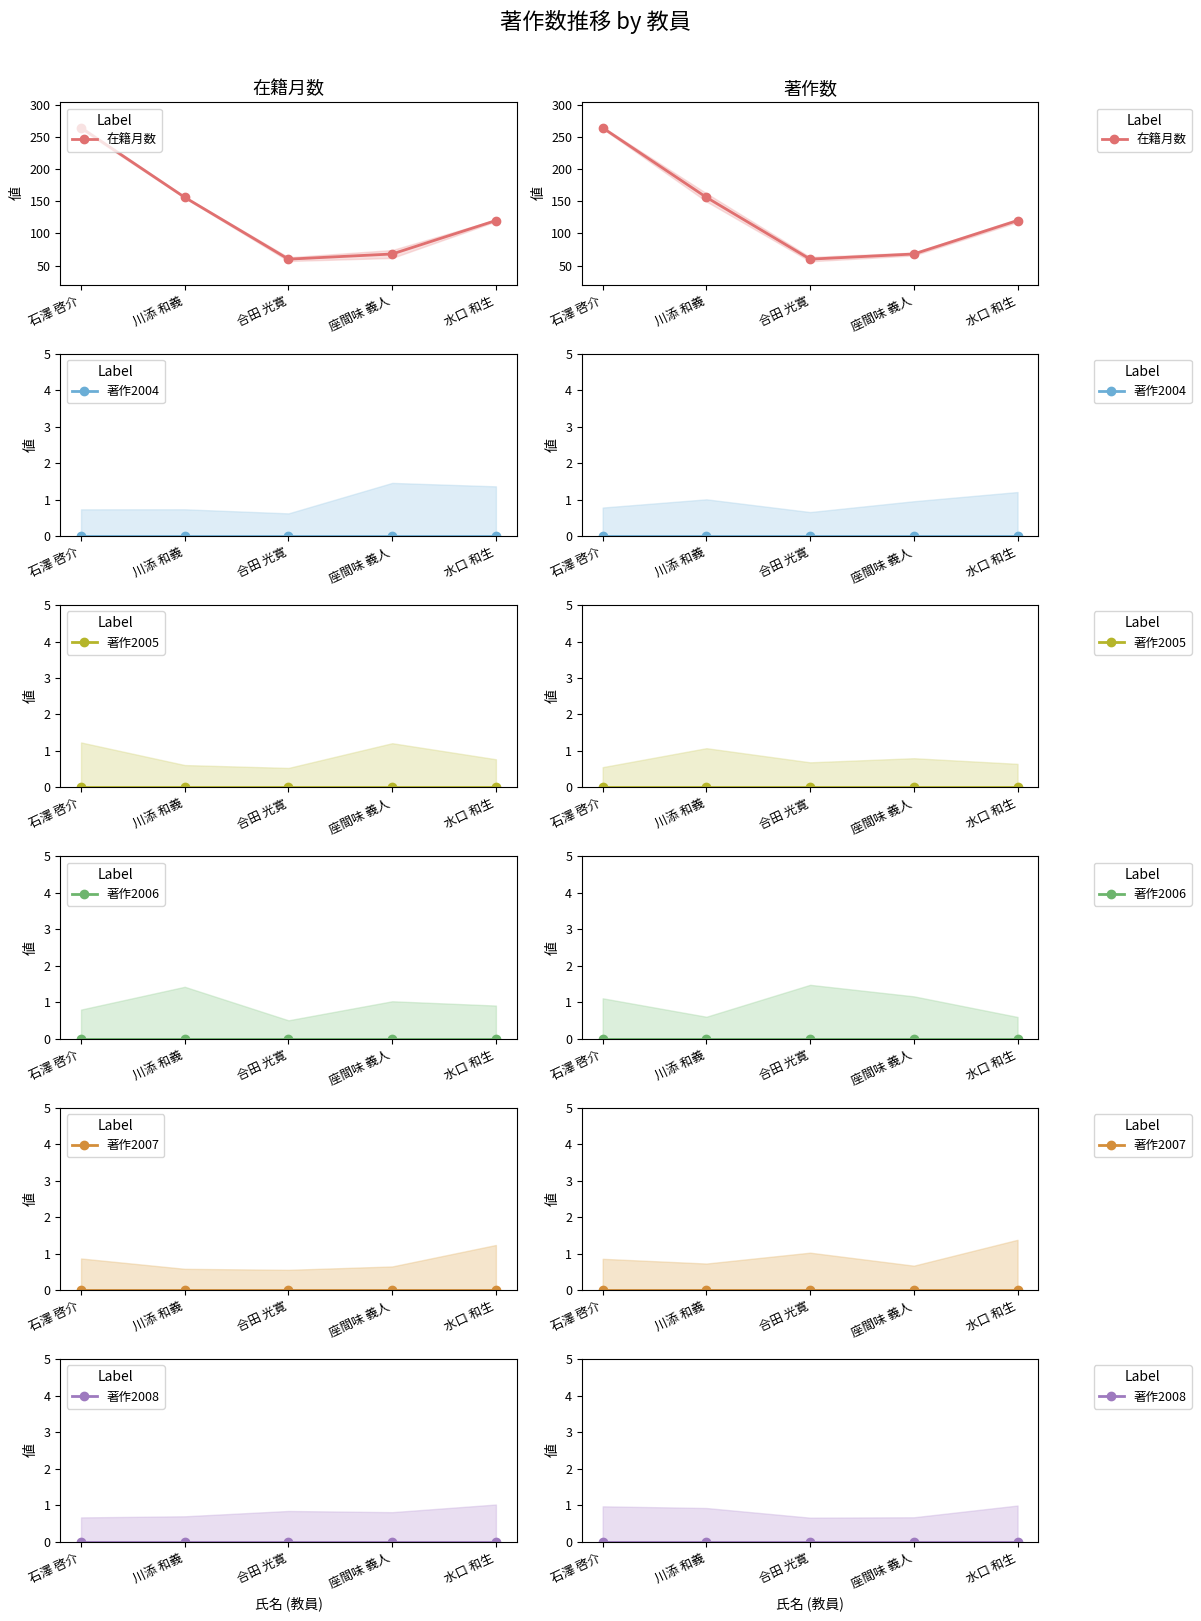

Which has a higher value, 座間味 義人 or 水口 和生?

水口 和生